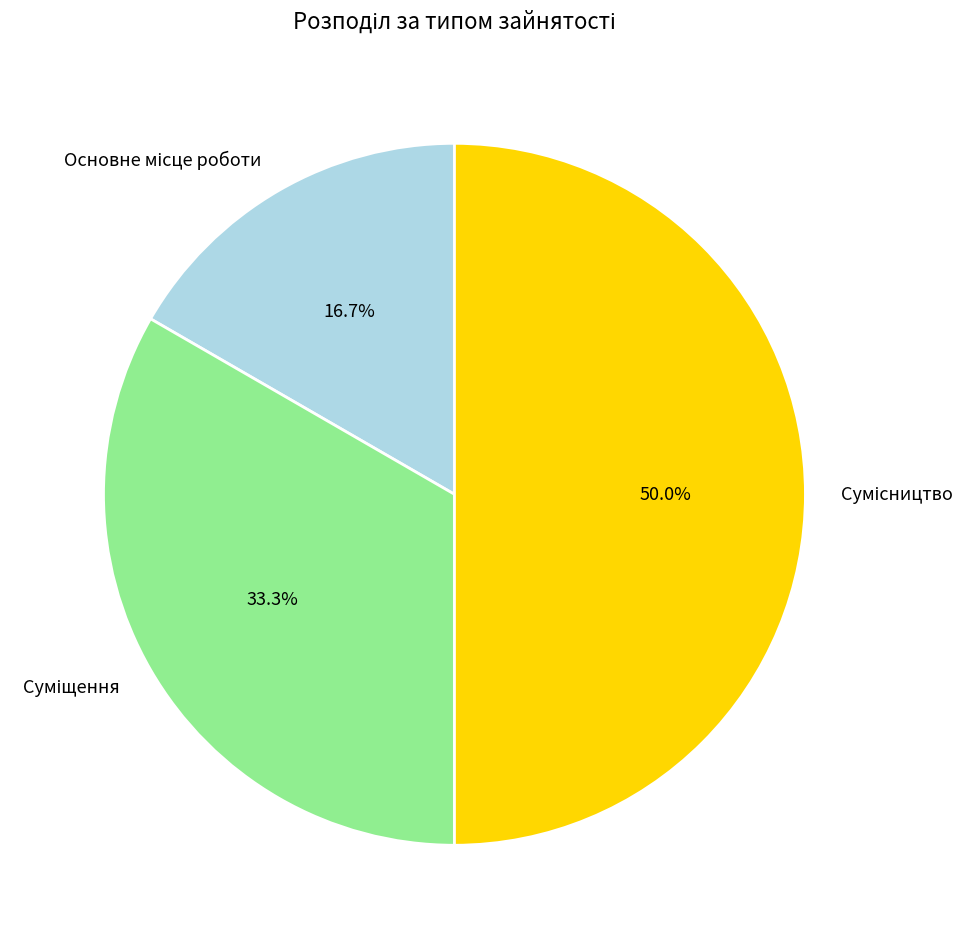

To the nearest percent, what is the difference between the largest and smallest slice percentages?

33%